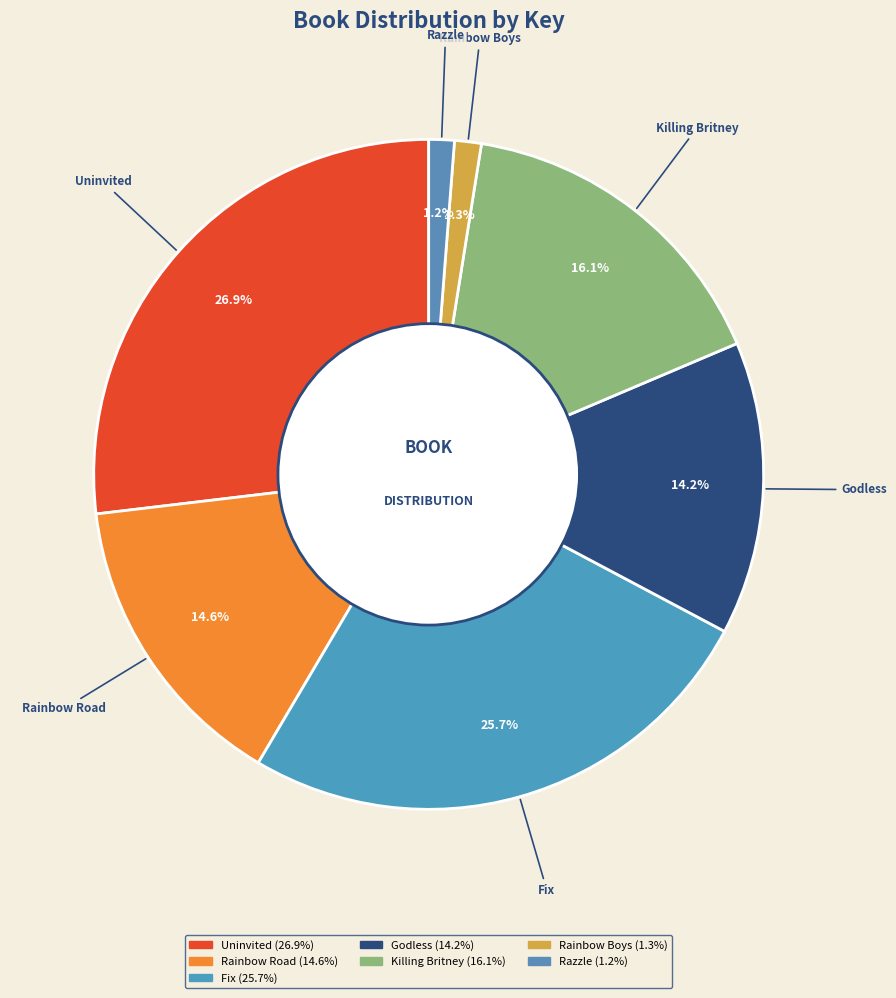

Approximately how many times larger is the value at Rainbow Boys compared to Razzle?

1.1